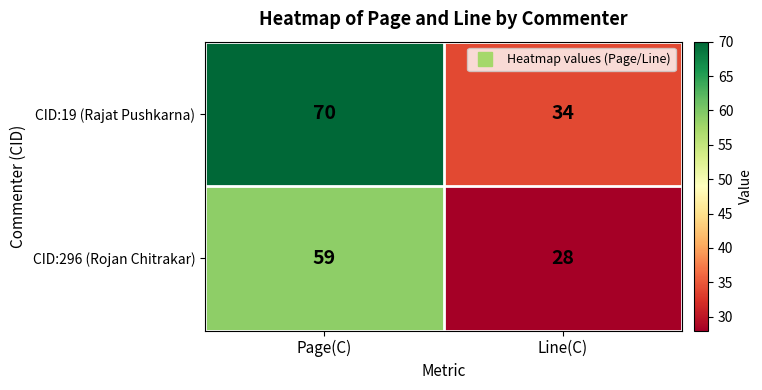

What is the minimum value shown in the chart?

28